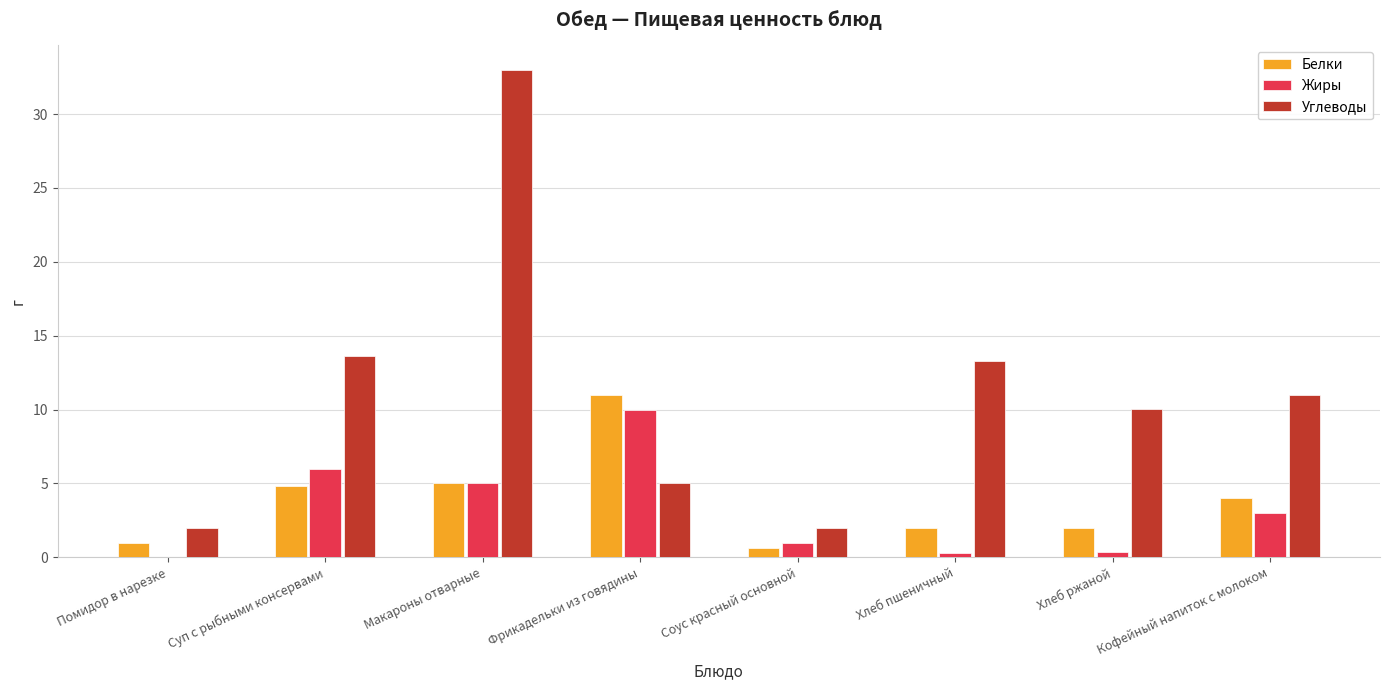

At which label does Углеводы first exceed 11?

Суп с рыбными консервами